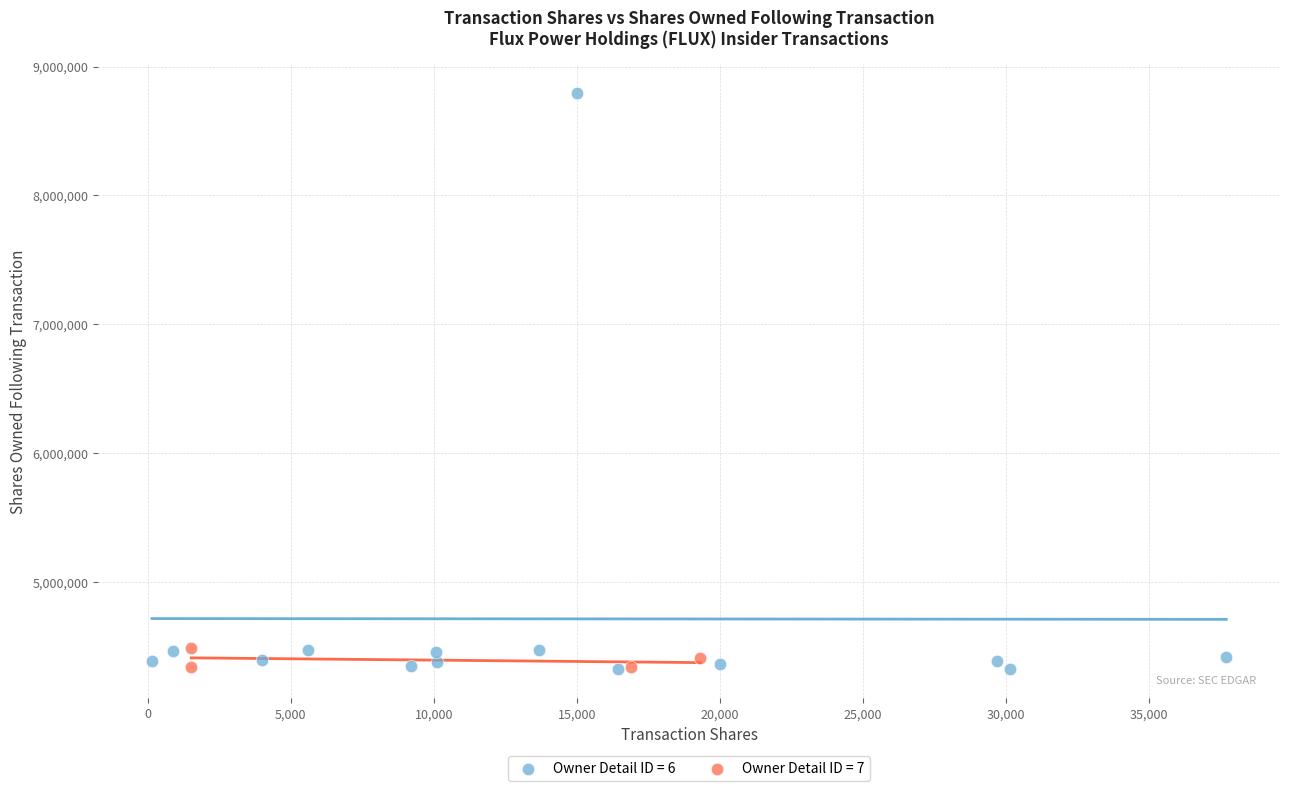

Which series reaches the maximum Y coordinate?

Owner Detail ID = 6